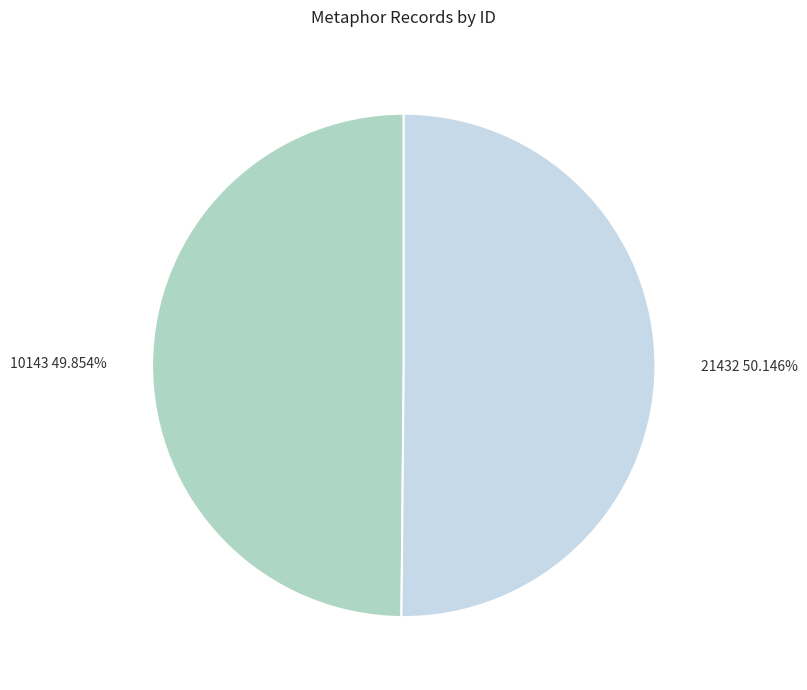

The 10143 slice represents 64% of the pie. True or false?

False